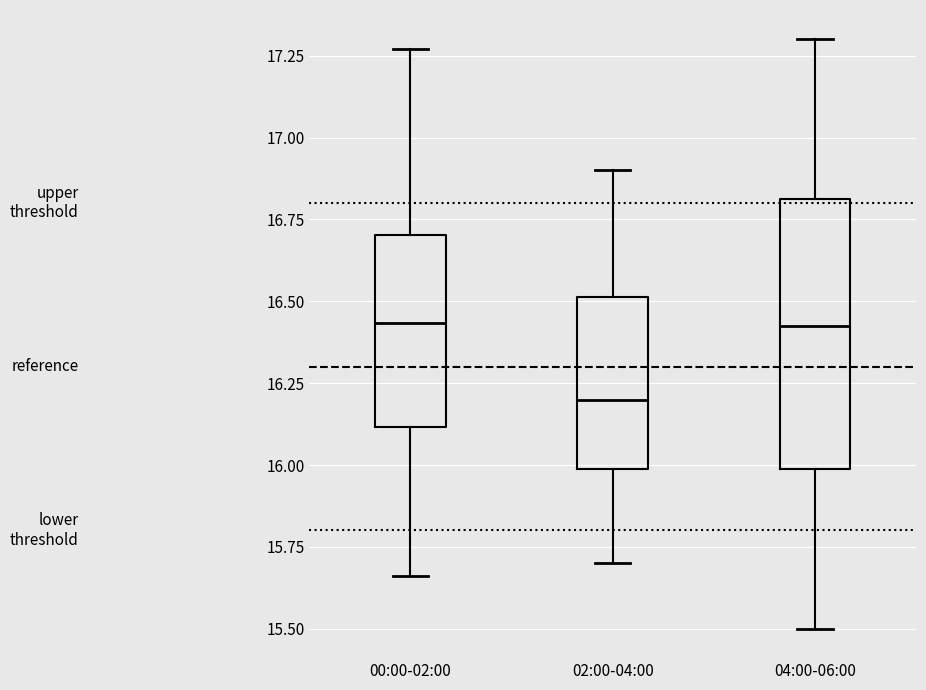

Comparing the boxes themselves (not the whiskers), which one is the tallest?

04:00-06:00